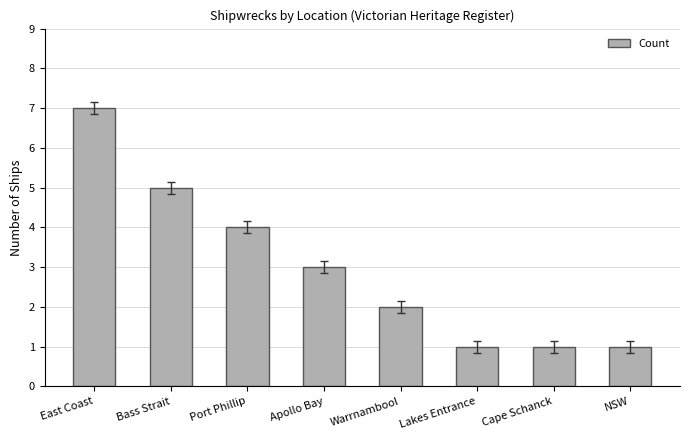

Does the chart contain stacked bars?

No